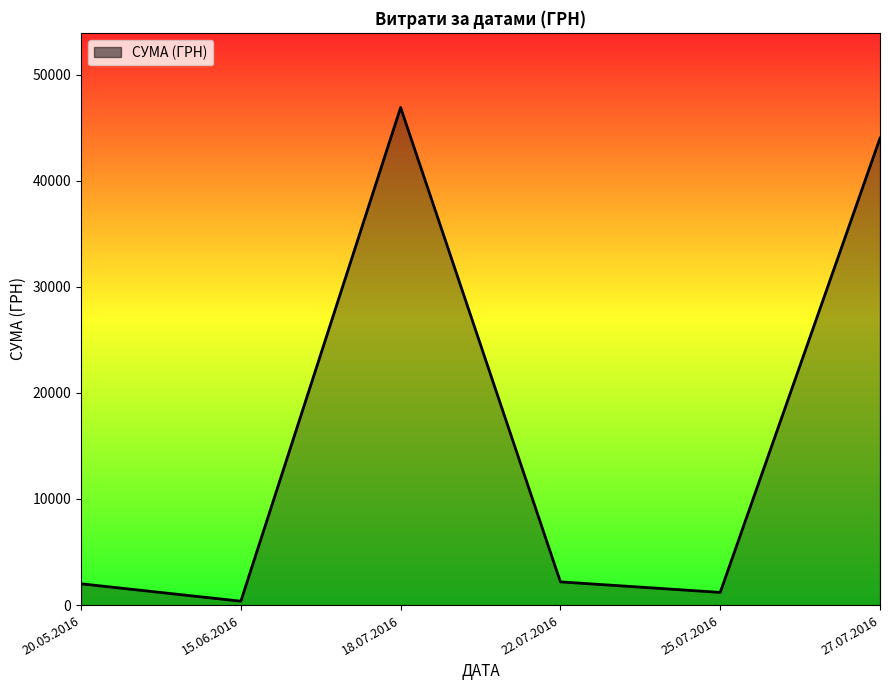

How many values exceed 2188?

3